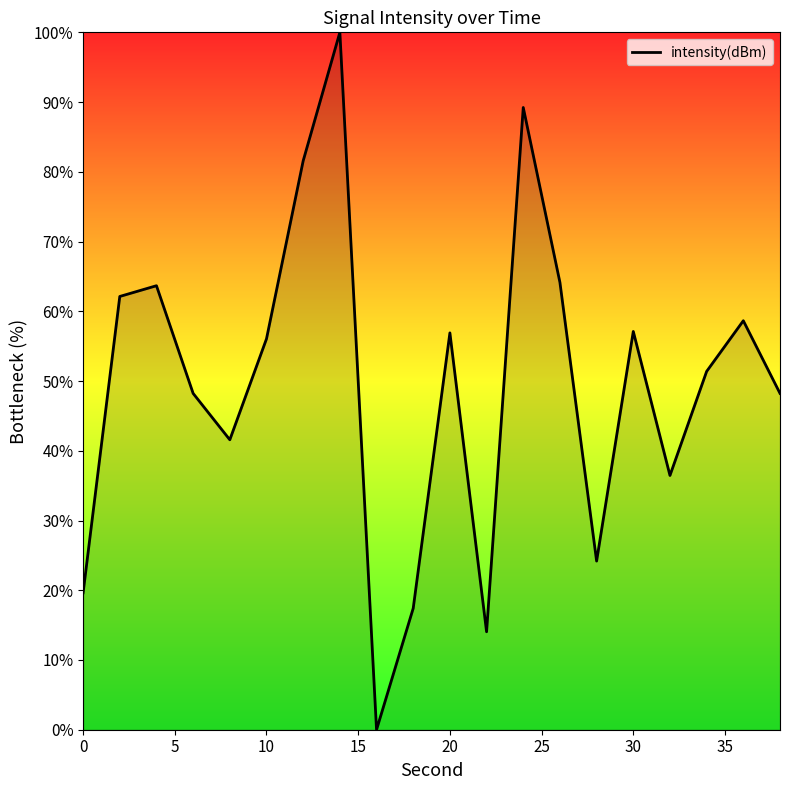

Does the chart display data point markers on the line(s)?

No